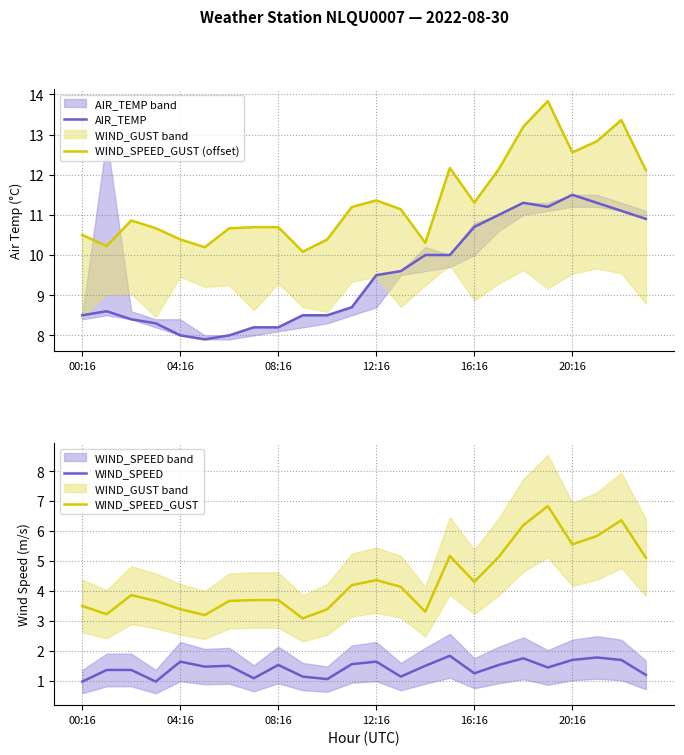

What is the maximum value shown in the chart?

13.8